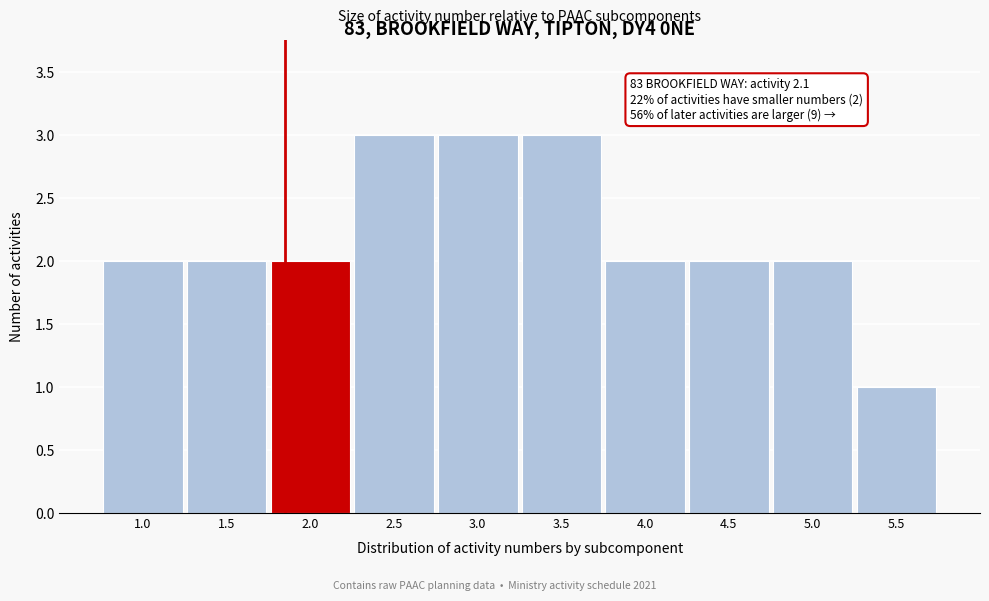

Reading left to right, what are all the values shown in this chart?

1.0=2	1.5=2	2.0=2	2.5=3	3.0=3	3.5=3	4.0=2	4.5=2	5.0=2	5.5=1